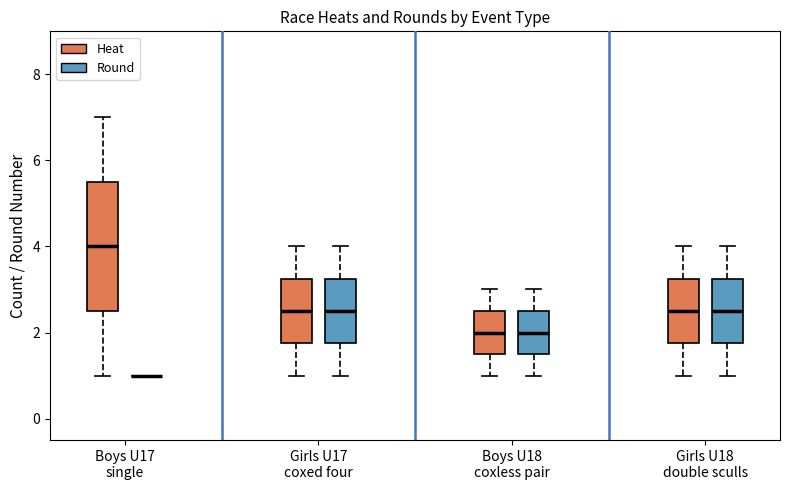

Reading left to right, read every box against the y-axis: the position of its median line, the range the box covers, and the ends of its whiskers. The values are not printed on the chart, so give them approximately, as read against the axis.

Boys U17 single (Heat): median 4.0, box 2.6 to 5.6, whiskers 1.0 to 7.0
Boys U17 single (Round): box collapsed to a line at 1.0, whiskers 1.0 to 1.0
Girls U17 coxed four (Heat): median 2.6, box 1.8 to 3.2, whiskers 1.0 to 4.0
Girls U17 coxed four (Round): median 2.6, box 1.8 to 3.2, whiskers 1.0 to 4.0
Boys U18 coxless pair (Heat): median 2.0, box 1.6 to 2.6, whiskers 1.0 to 3.0
Boys U18 coxless pair (Round): median 2.0, box 1.6 to 2.6, whiskers 1.0 to 3.0
Girls U18 double sculls (Heat): median 2.6, box 1.8 to 3.2, whiskers 1.0 to 4.0
Girls U18 double sculls (Round): median 2.6, box 1.8 to 3.2, whiskers 1.0 to 4.0